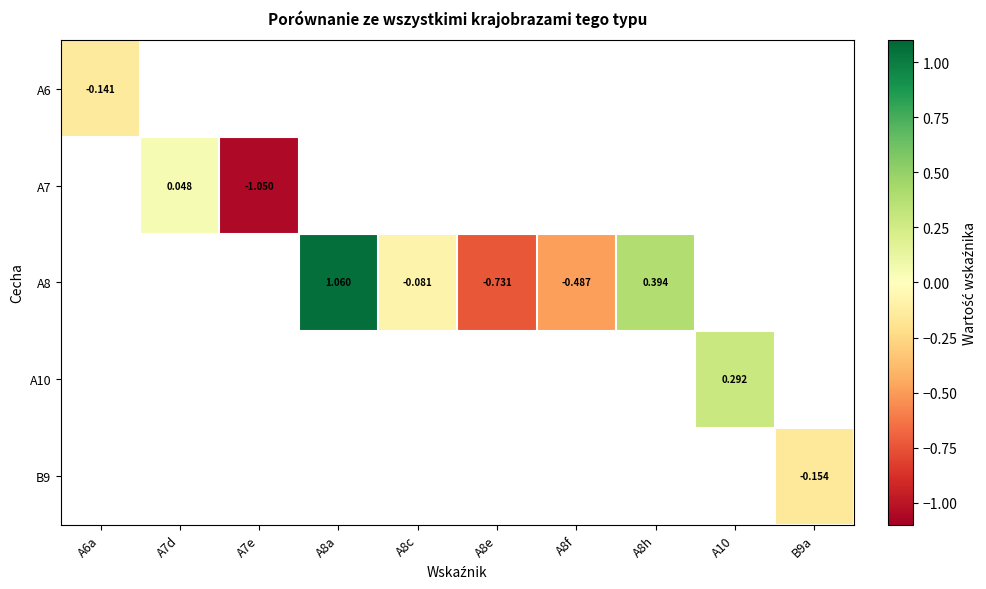

Which series has the largest range (max minus min)?

A6